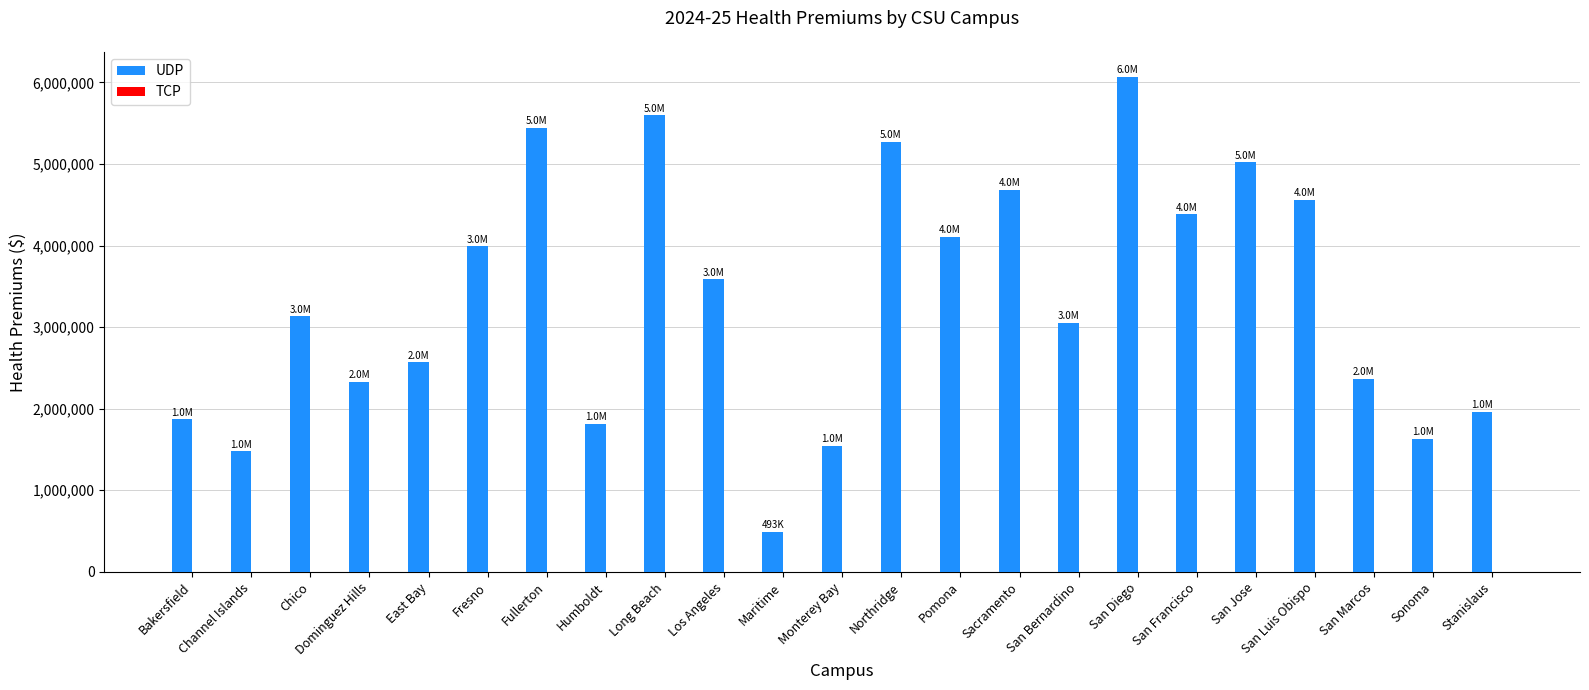

What is the difference between the maximum and second lowest values?

4594000